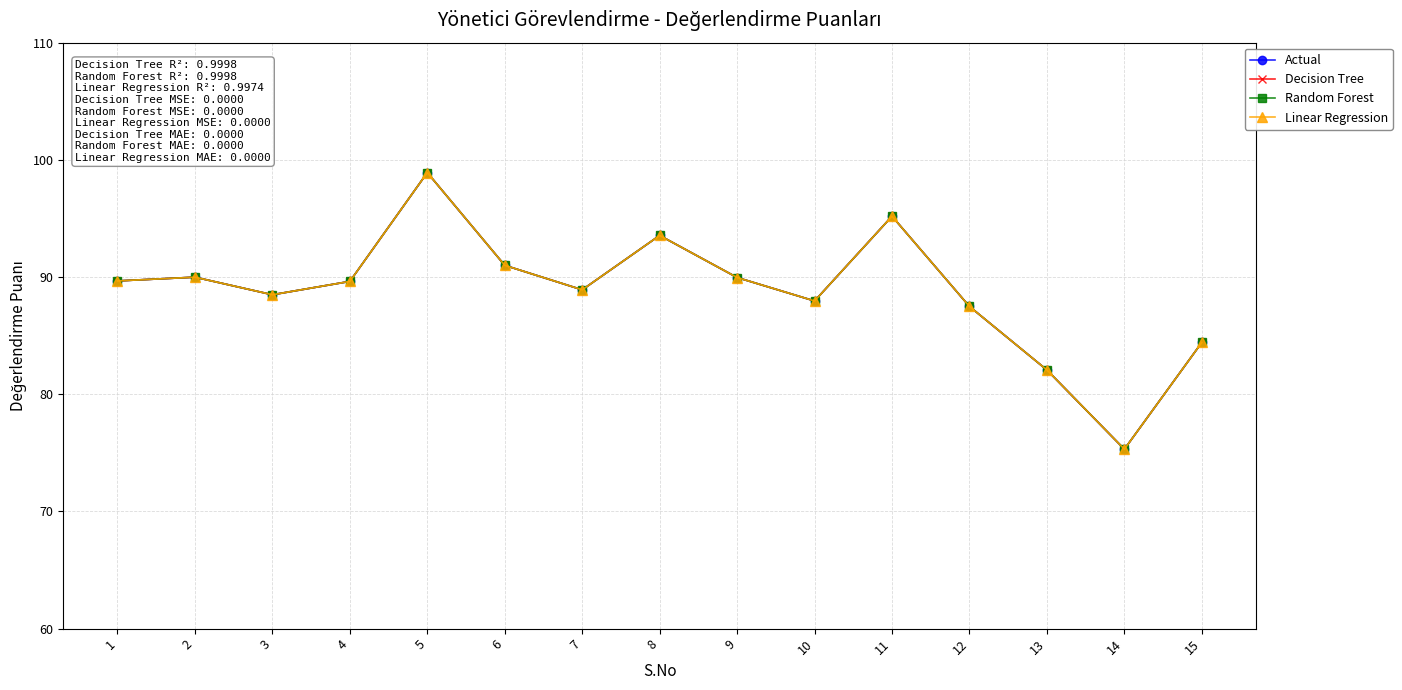

Does the chart have visible grid lines?

Yes